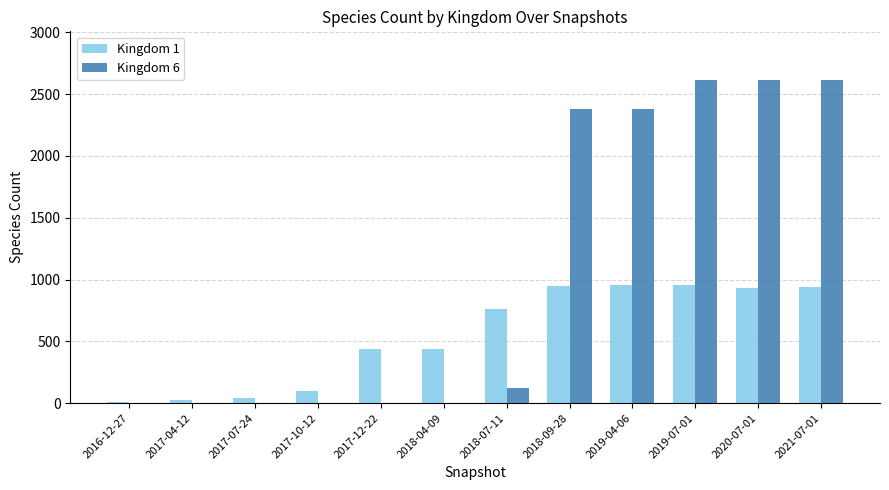

What is the difference between the Kingdom 1 values at 2018-09-28 and 2017-04-12?

923